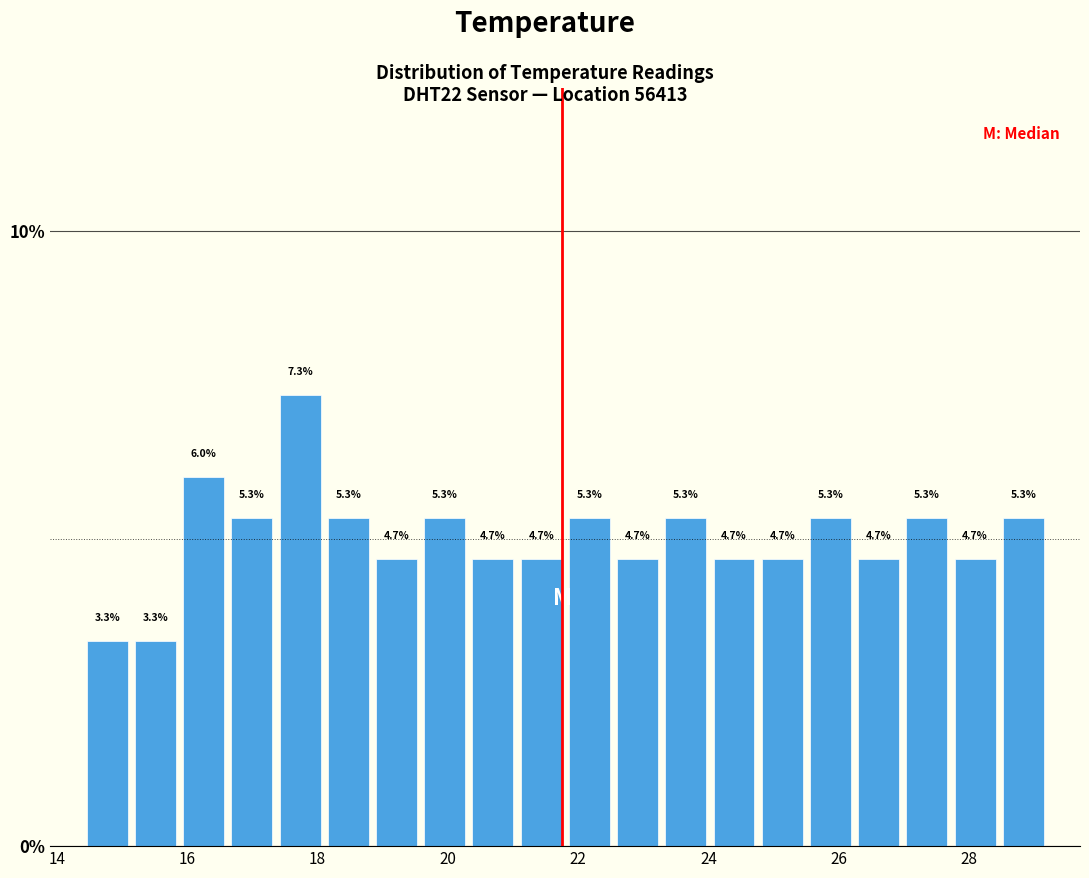

Around what value on the x-axis is the tallest bar? Give the approximate position of its centre, as read against the axis.

17.8